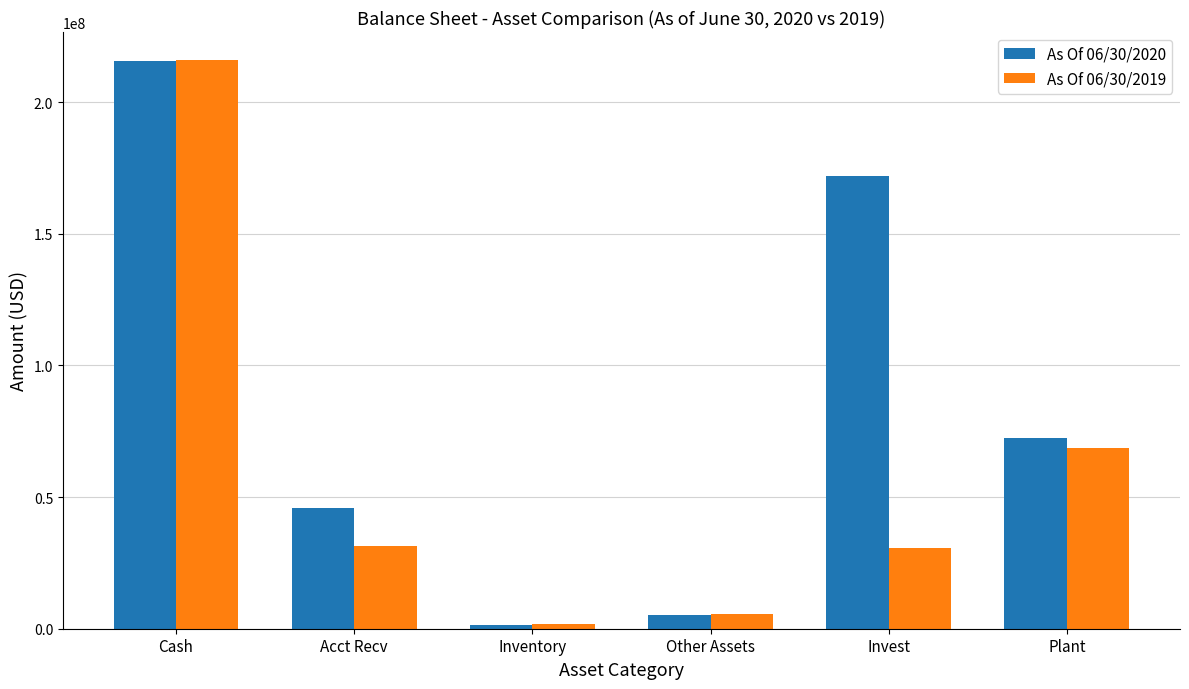

What position from the left is Inventory?

3